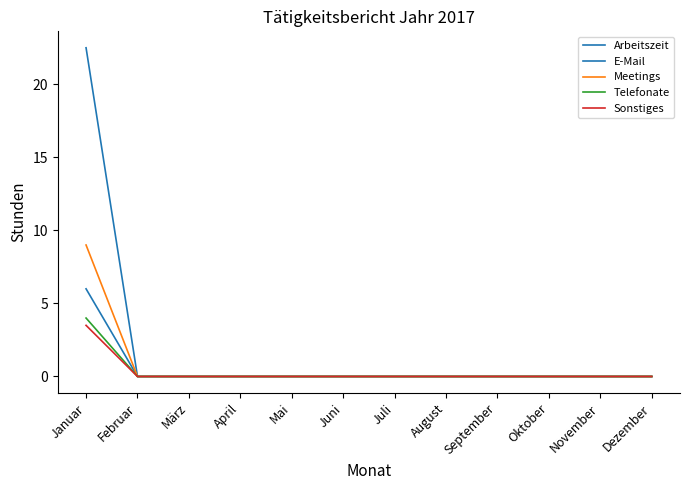

True or false: Telefonate has more than 0 points higher than both neighbors.

False